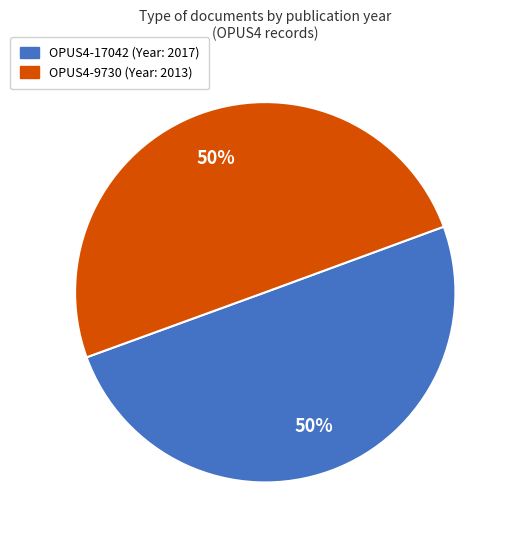

What is the ratio of the value at OPUS4-9730 to the value at OPUS4-17042?

1.0